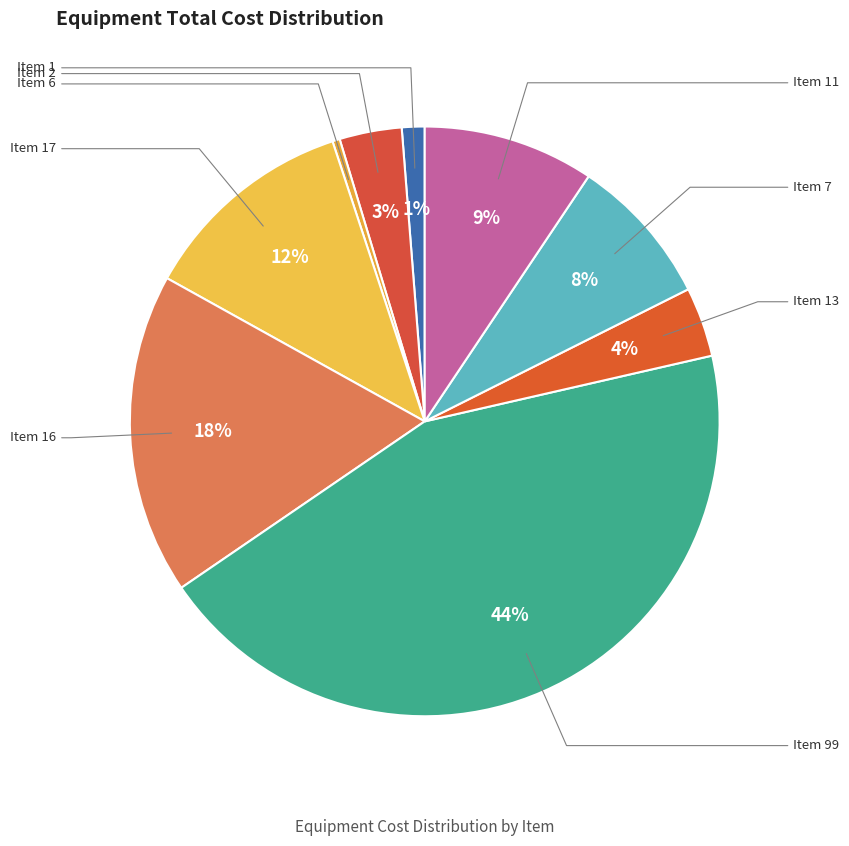

To the nearest percent, what percentage of the pie is Item 2?

3%